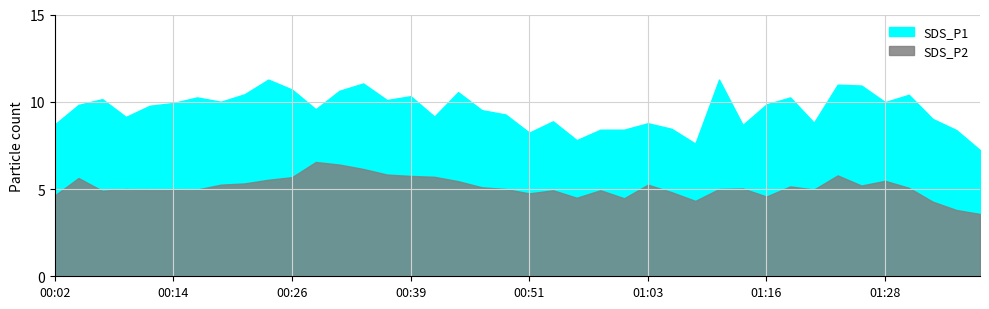

What is the maximum value shown in the chart?

11.3